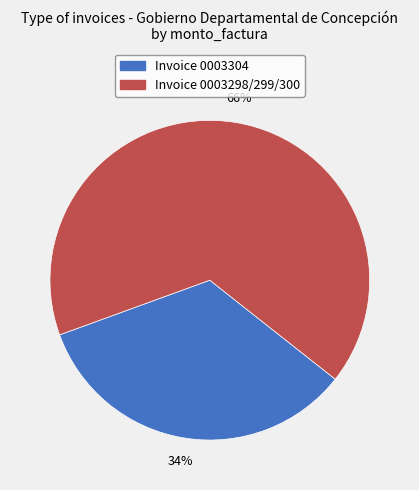

To the nearest percent, what is the average slice percentage?

50%